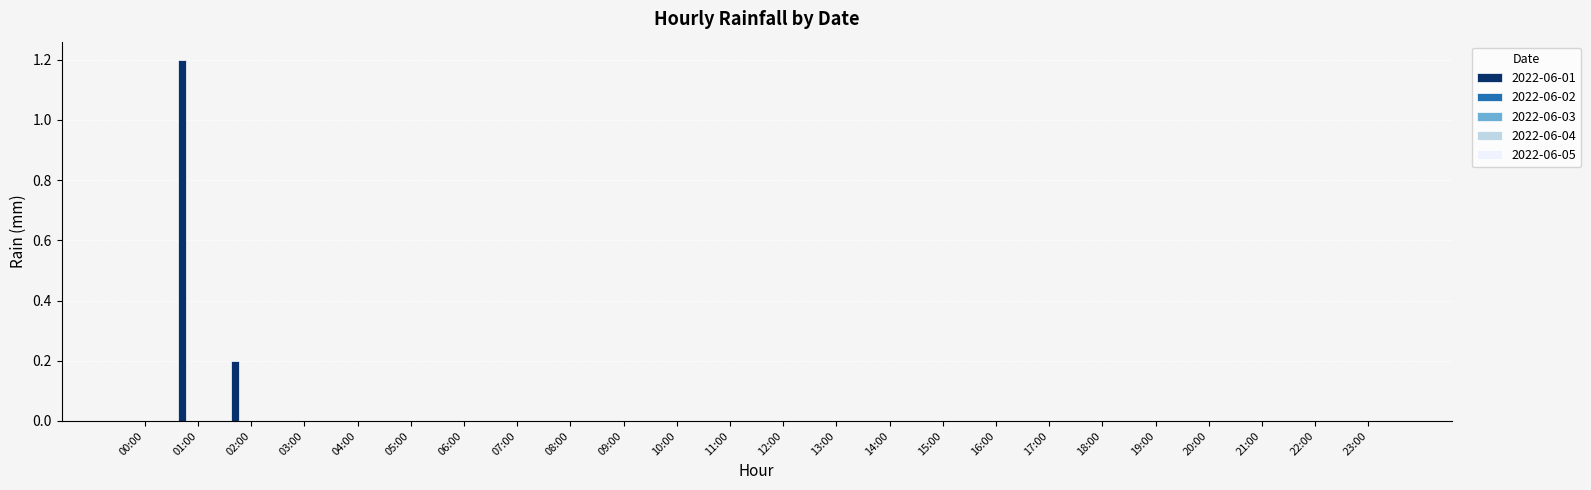

What is the maximum value shown in the chart?

1.2